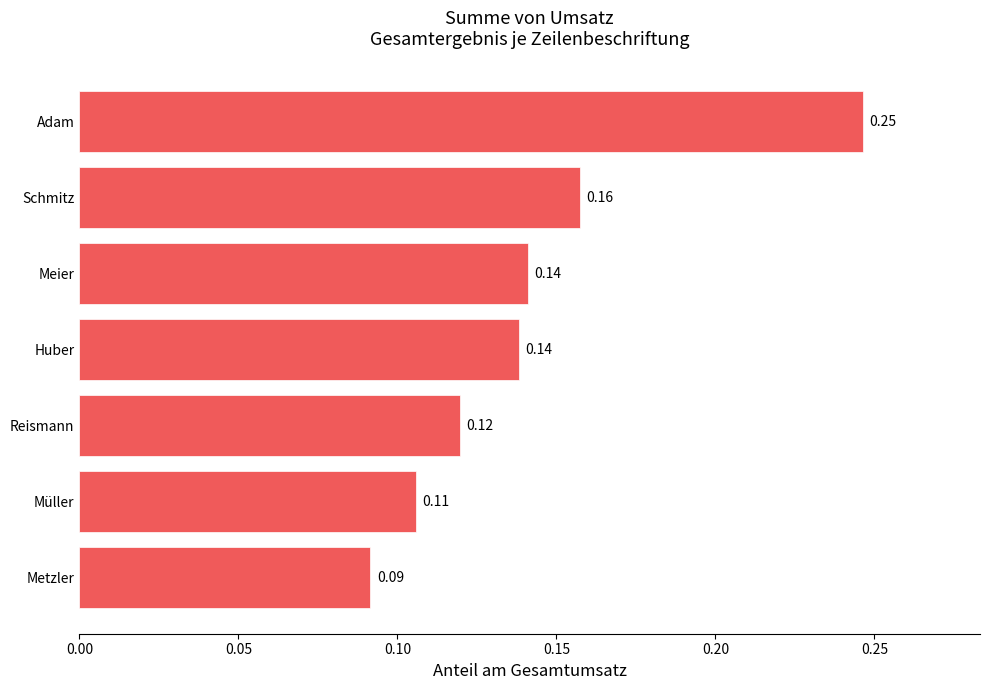

How many bars are there in total?

7